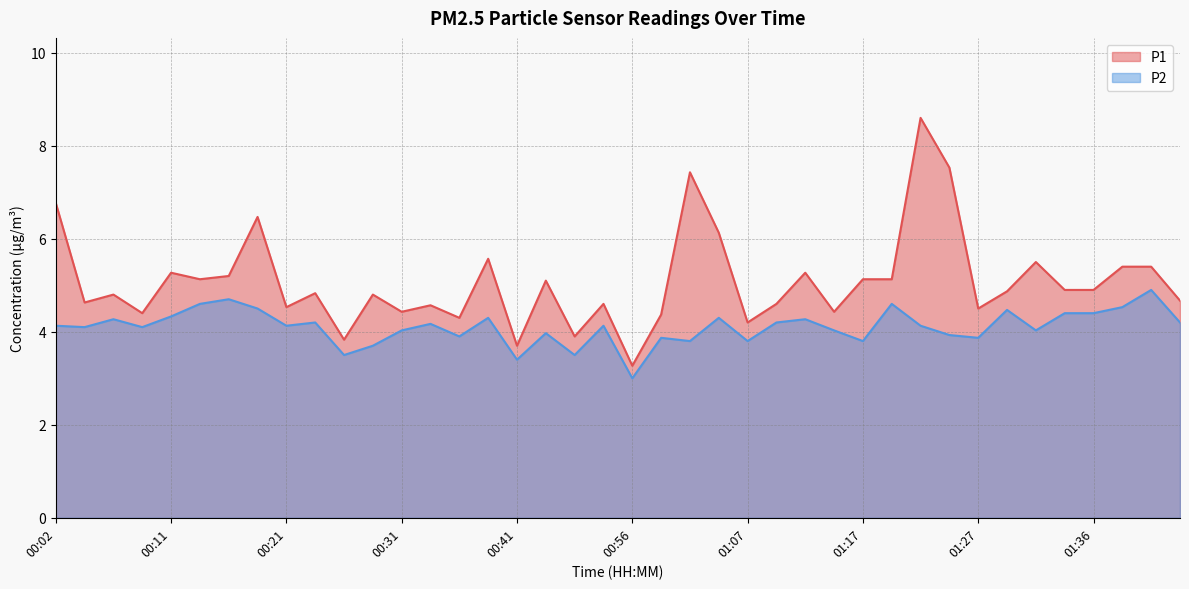

What is the difference between the P1 values at 00:02 and 00:14?

1.6